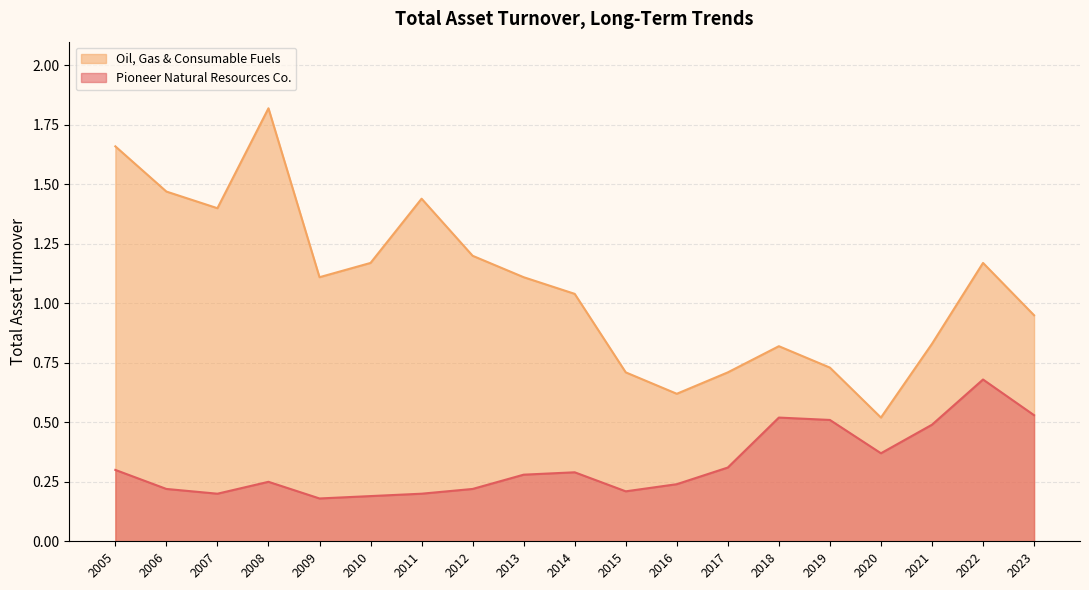

At which category does Pioneer Natural Resources Co. reach its first local valley?

2007